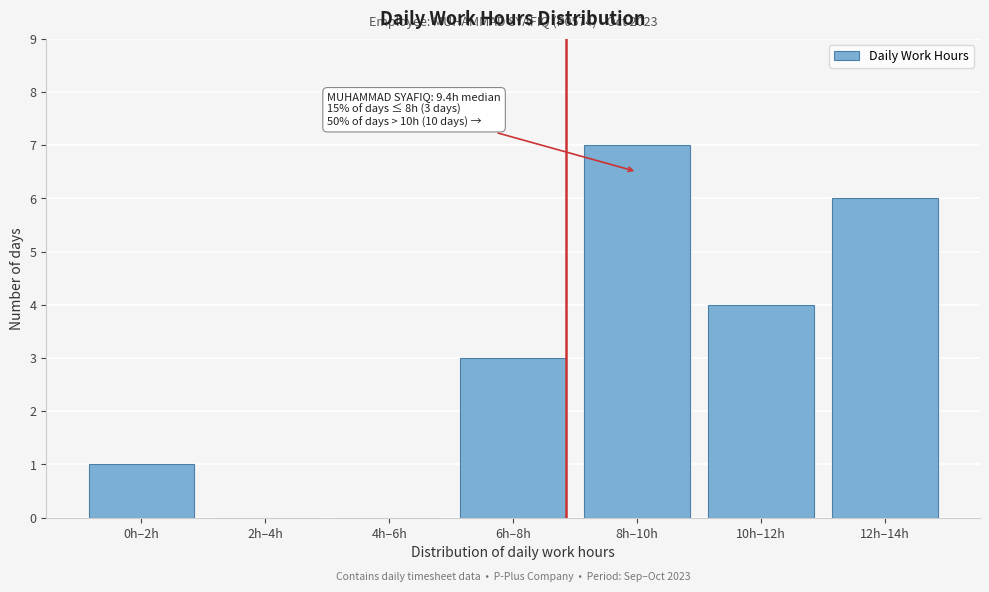

Reading left to right, extract all data points from this chart.

0h–2h=1	2h–4h=0	4h–6h=0	6h–8h=3	8h–10h=7	10h–12h=4	12h–14h=6